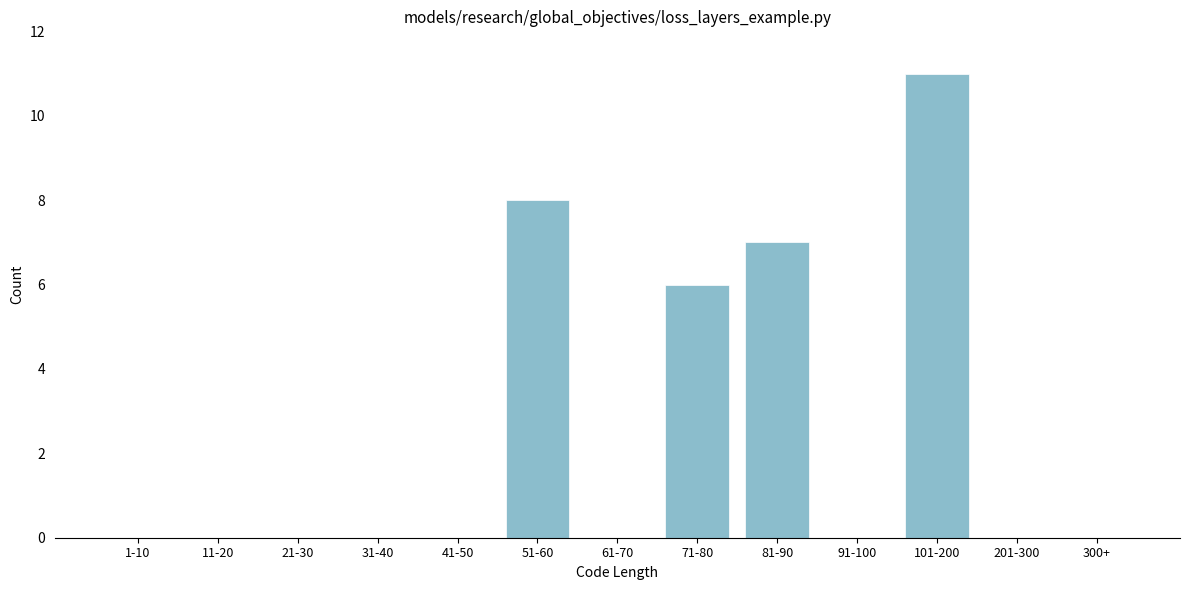

Reading right to left, transcribe all the data shown in this chart.

300+=0	201-300=0	101-200=11	91-100=0	81-90=7	71-80=6	61-70=0	51-60=8	41-50=0	31-40=0	21-30=0	11-20=0	1-10=0